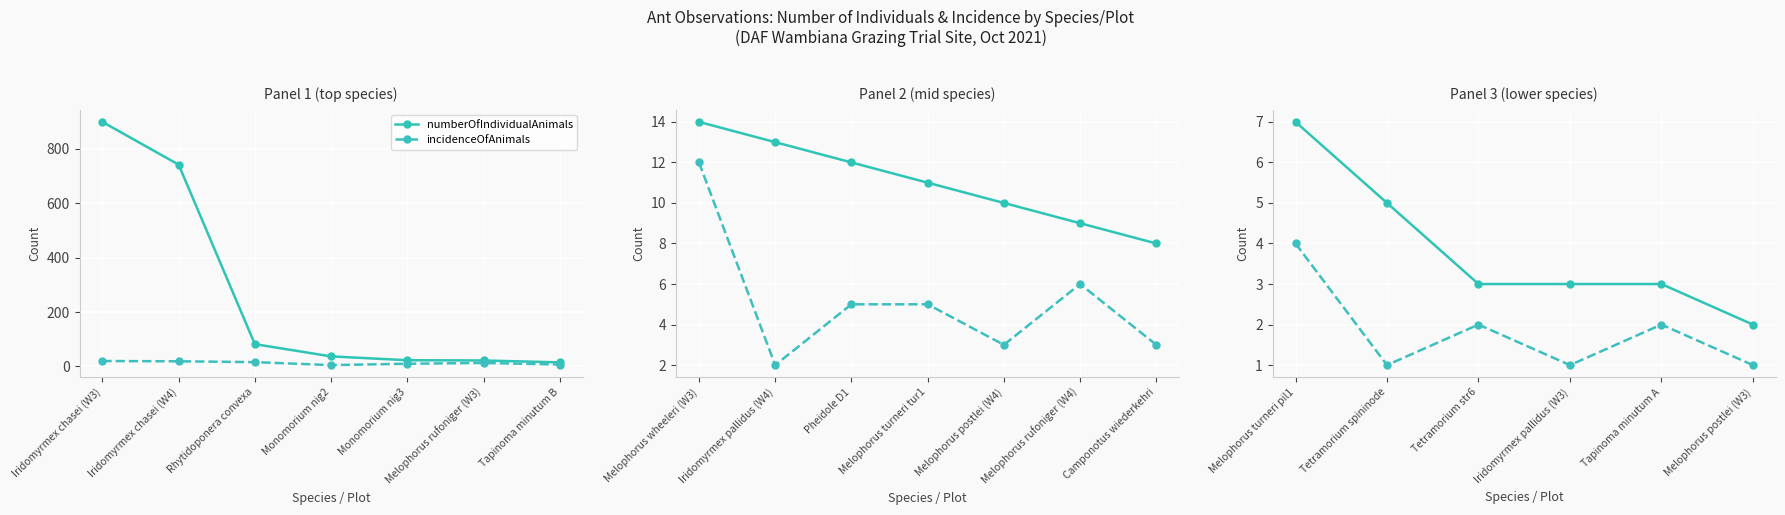

True or false: numberOfIndividualAnimals and incidenceOfAnimals intersect in this chart.

False